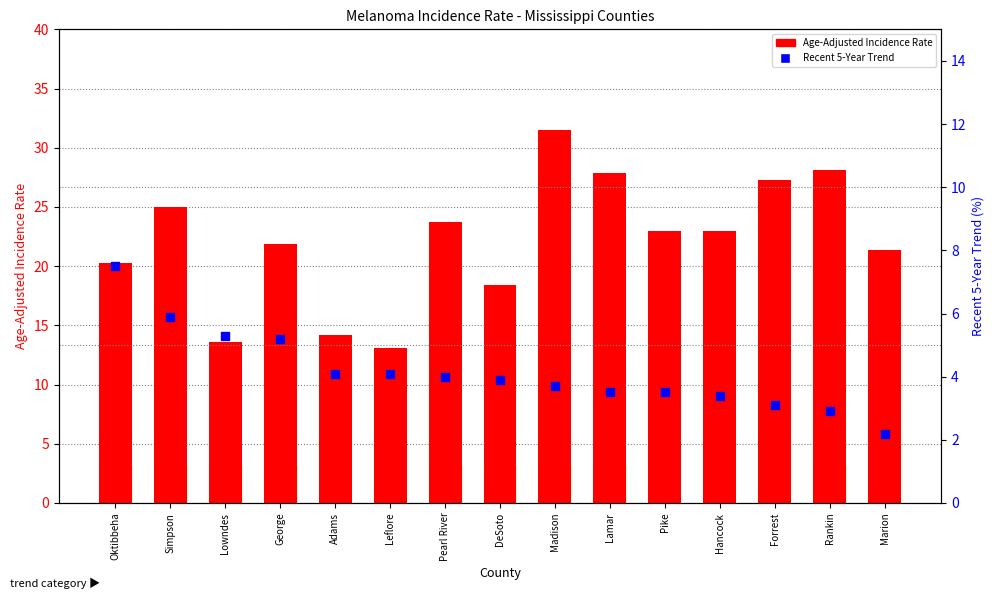

What is the total value across all series at Forrest?

30.4